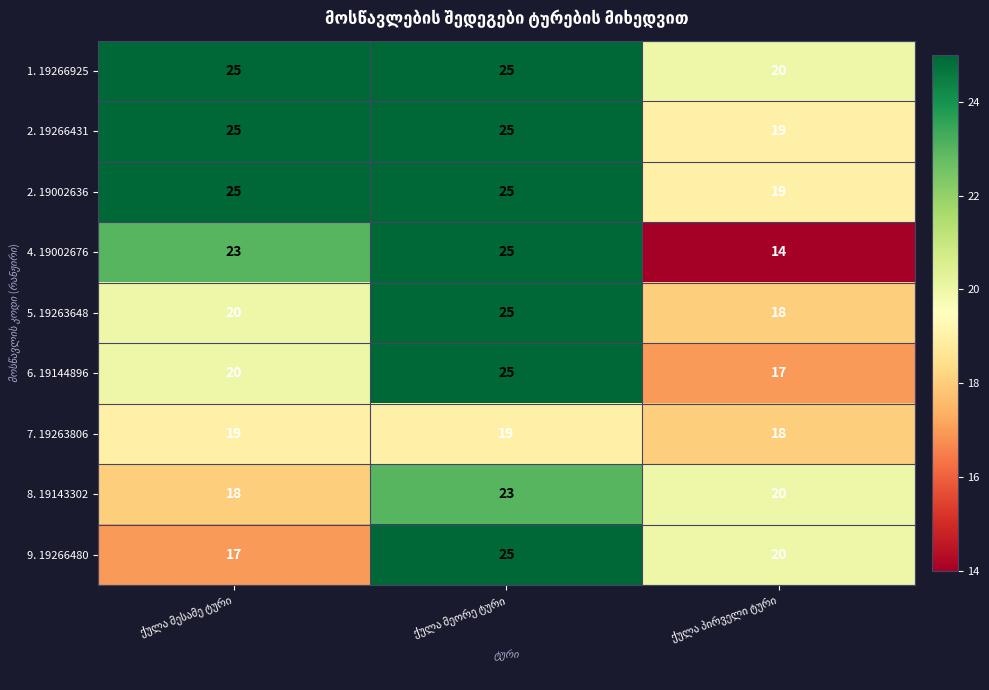

What is the difference between the maximum and minimum values in the 4. 19002676 series?

11